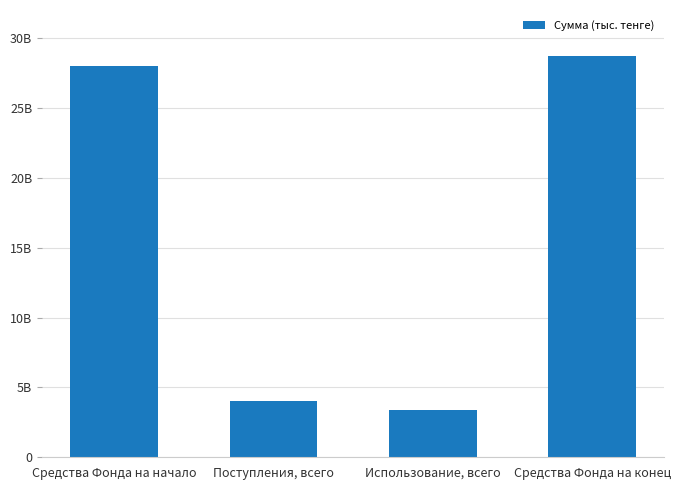

What is the maximum value shown in the chart?

28707747079